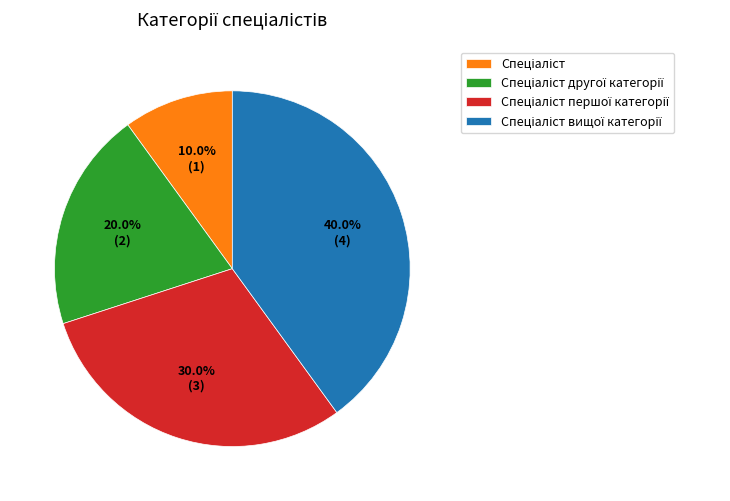

Count the number of slices in the pie.

4